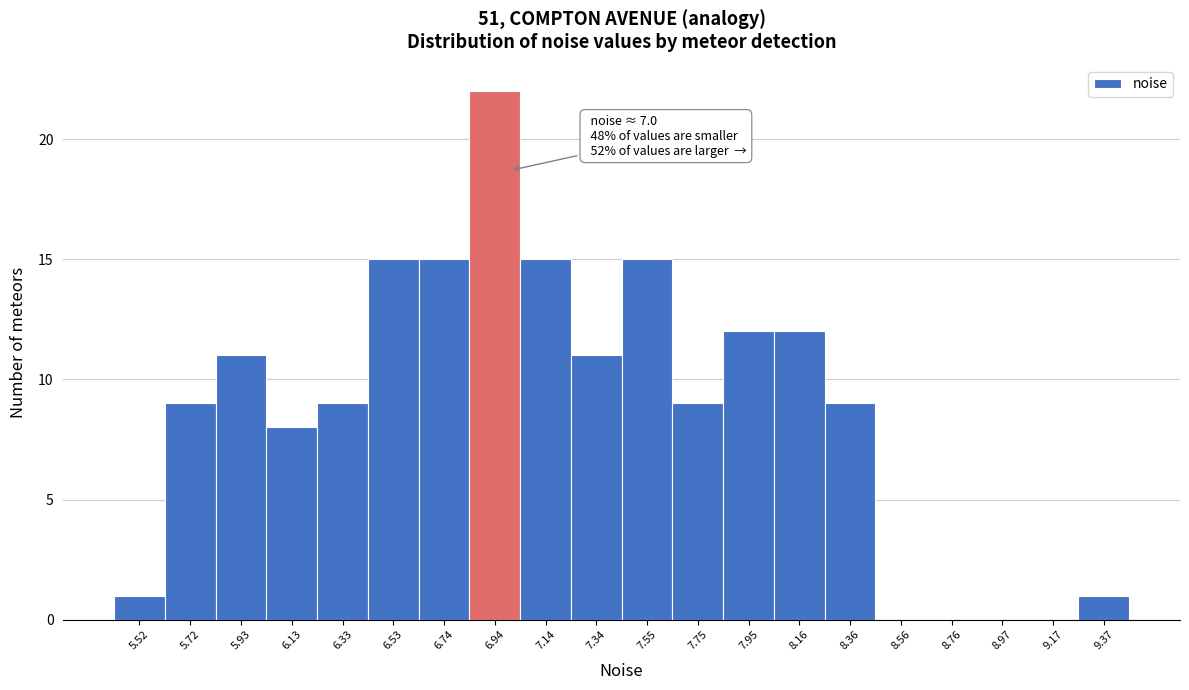

Over which range of the x-axis is the bar tallest?

6.85 to 7.05